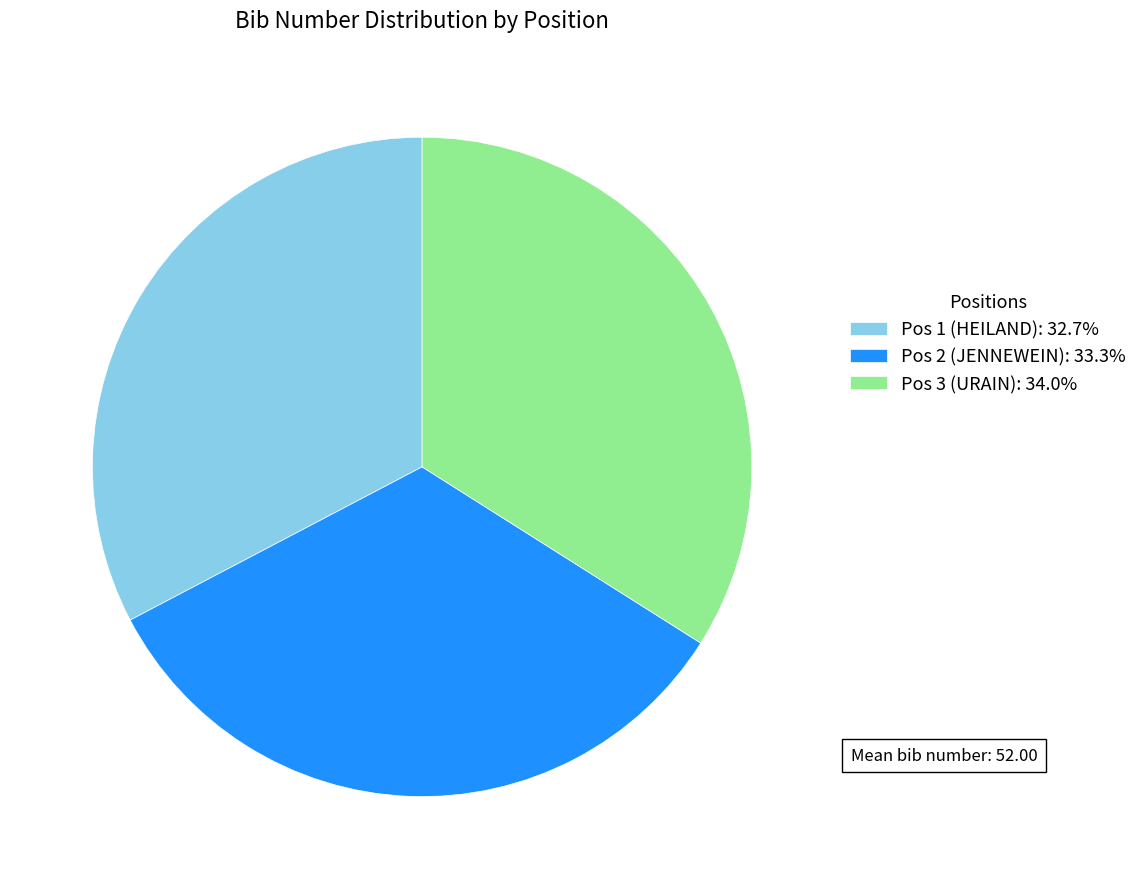

Do Pos 3 (URAIN): 34.0% and Pos 1 (HEILAND): 32.7% together represent more than half of the pie?

Yes